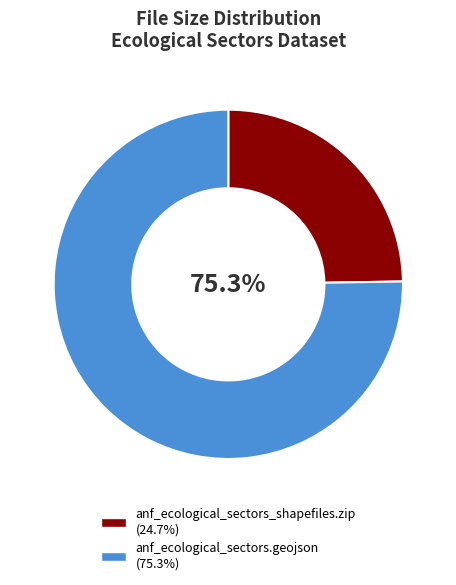

What portion of the pie excludes anf_ecological_sectors.geojson?

24.7%